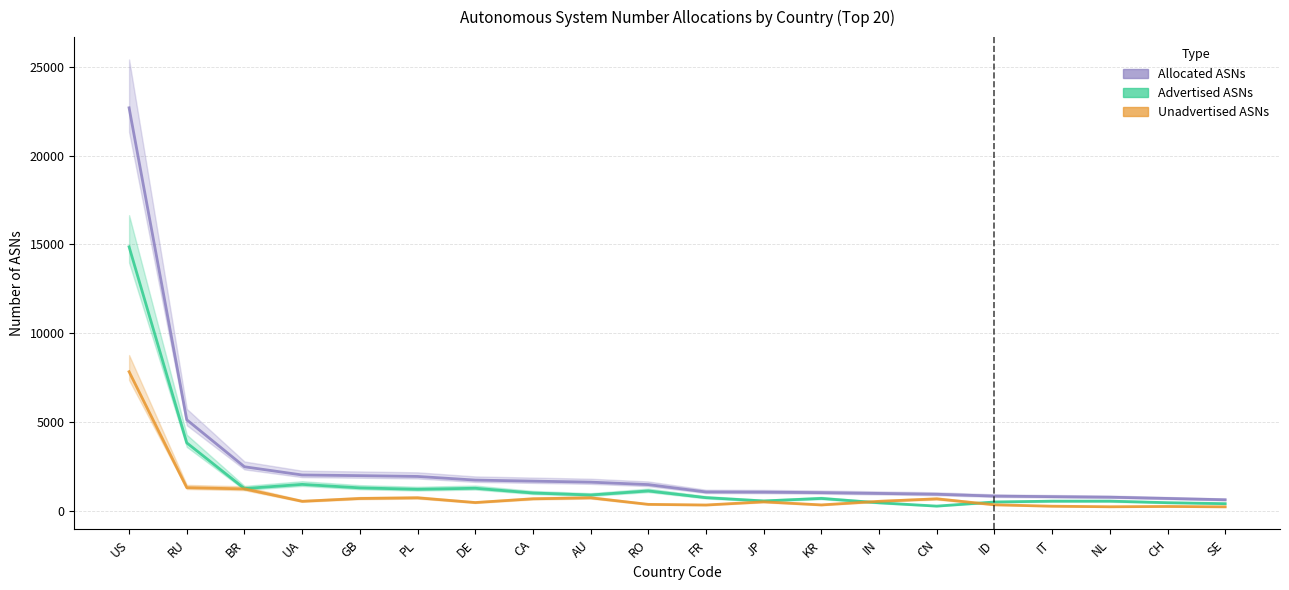

Is it true that Allocated ASNs equals 1312 at ID?

False